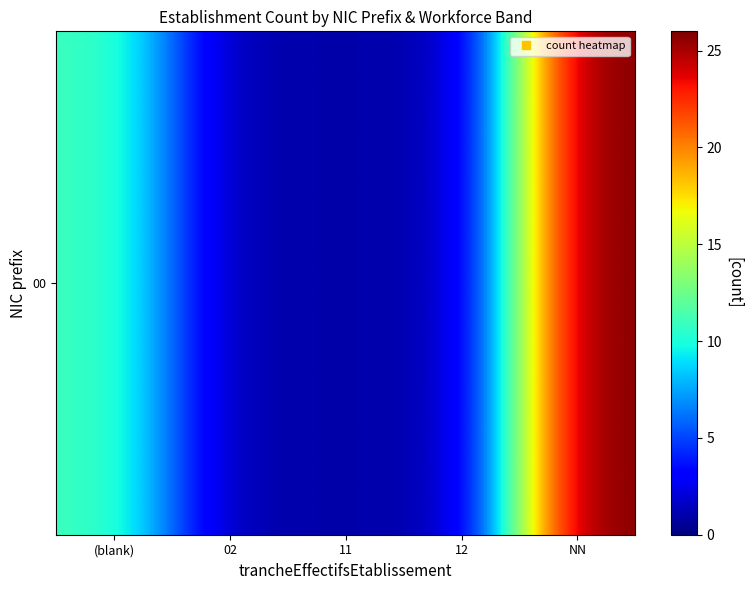

What is the greatest value displayed?

26